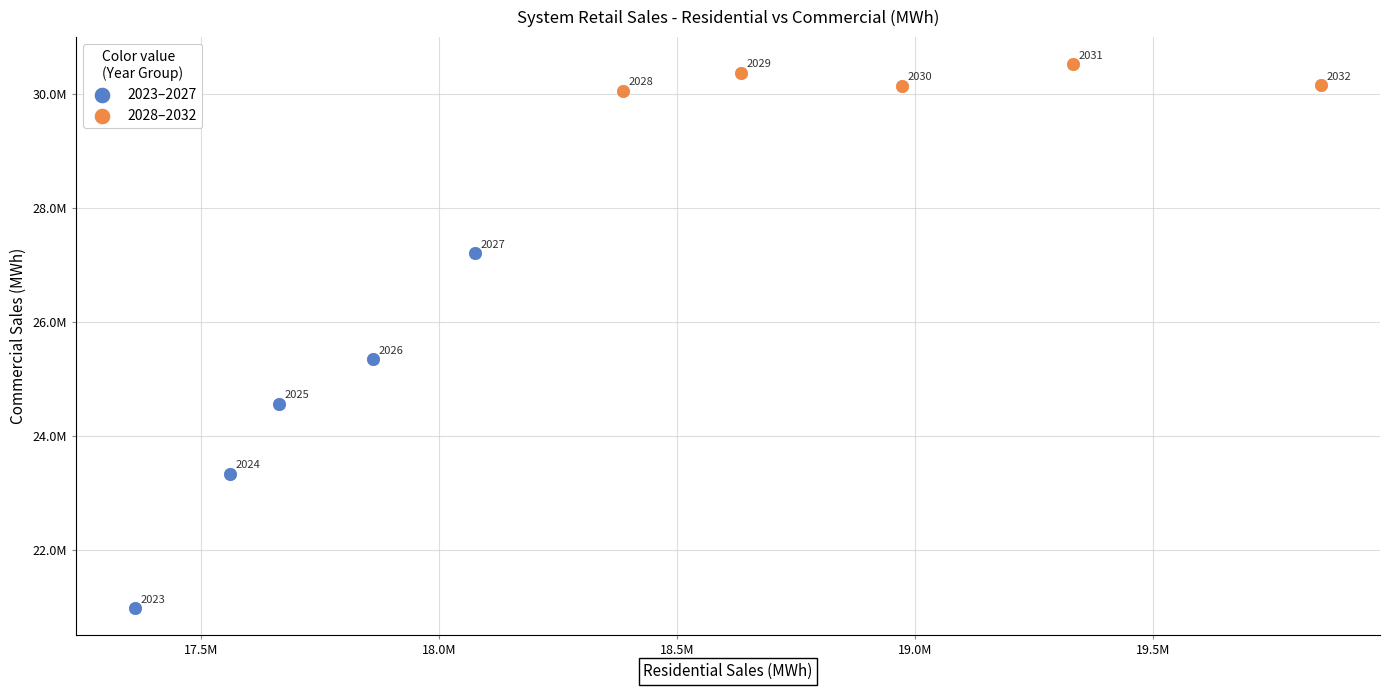

Which series contains the lowest Y value?

2023–2027